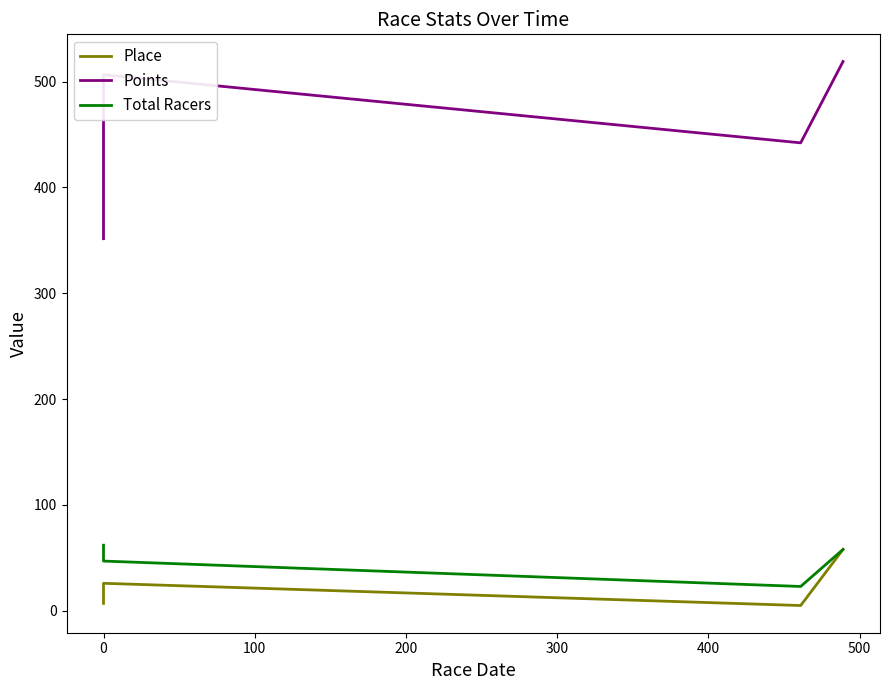

True or false: Total Racers and Place intersect in this chart.

False